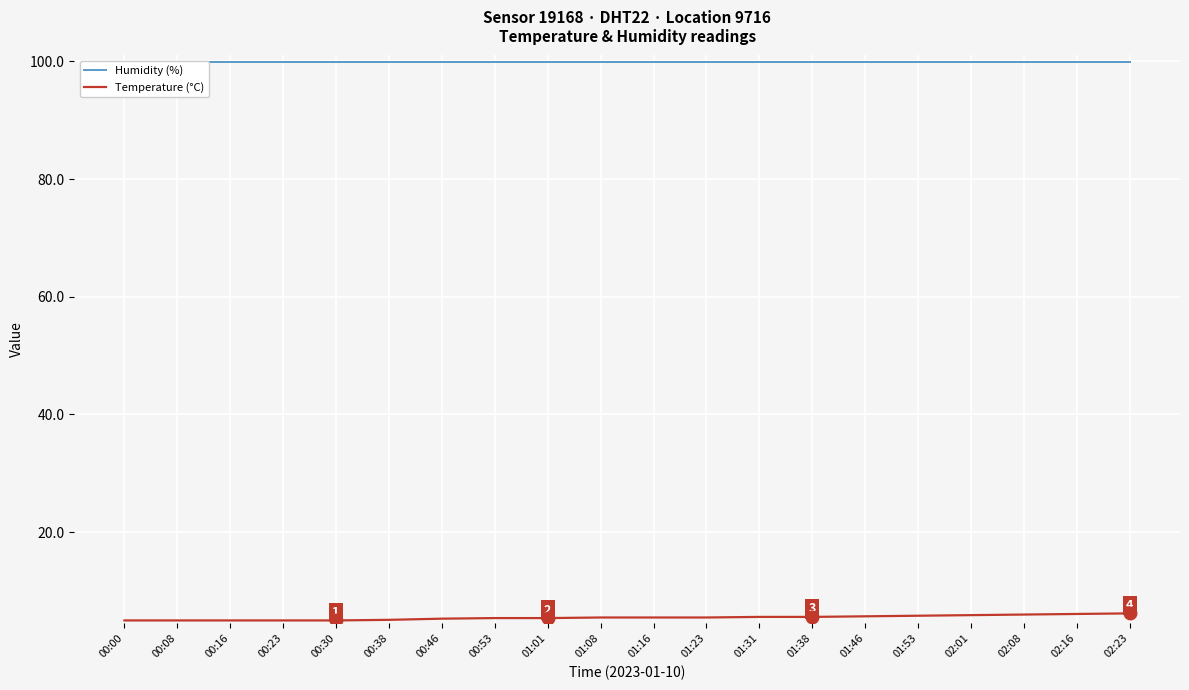

What is the label of the 9th point from the right?

01:23